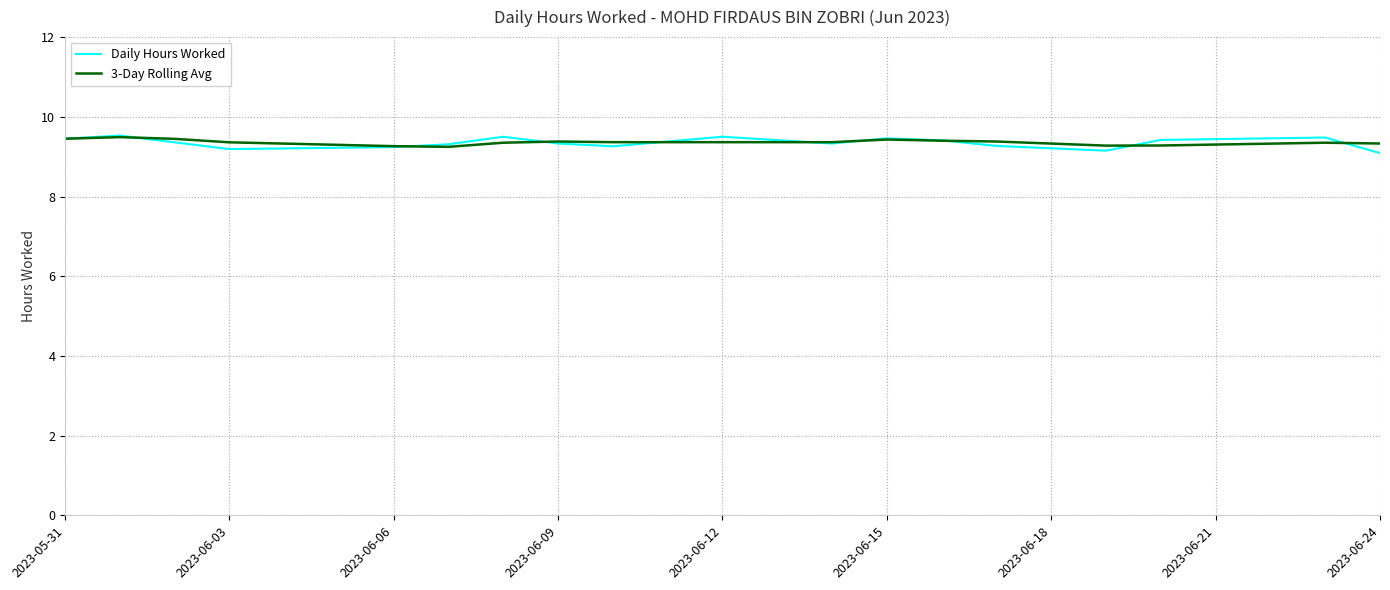

Which series has the widest spread of values?

Daily Hours Worked